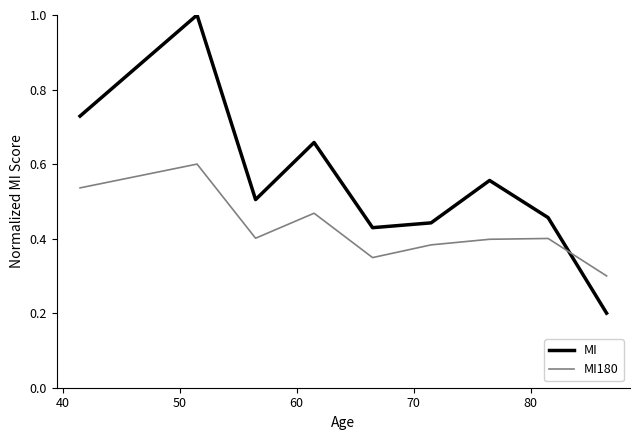

What is the difference between the maximum and minimum values in the MI series?

0.8